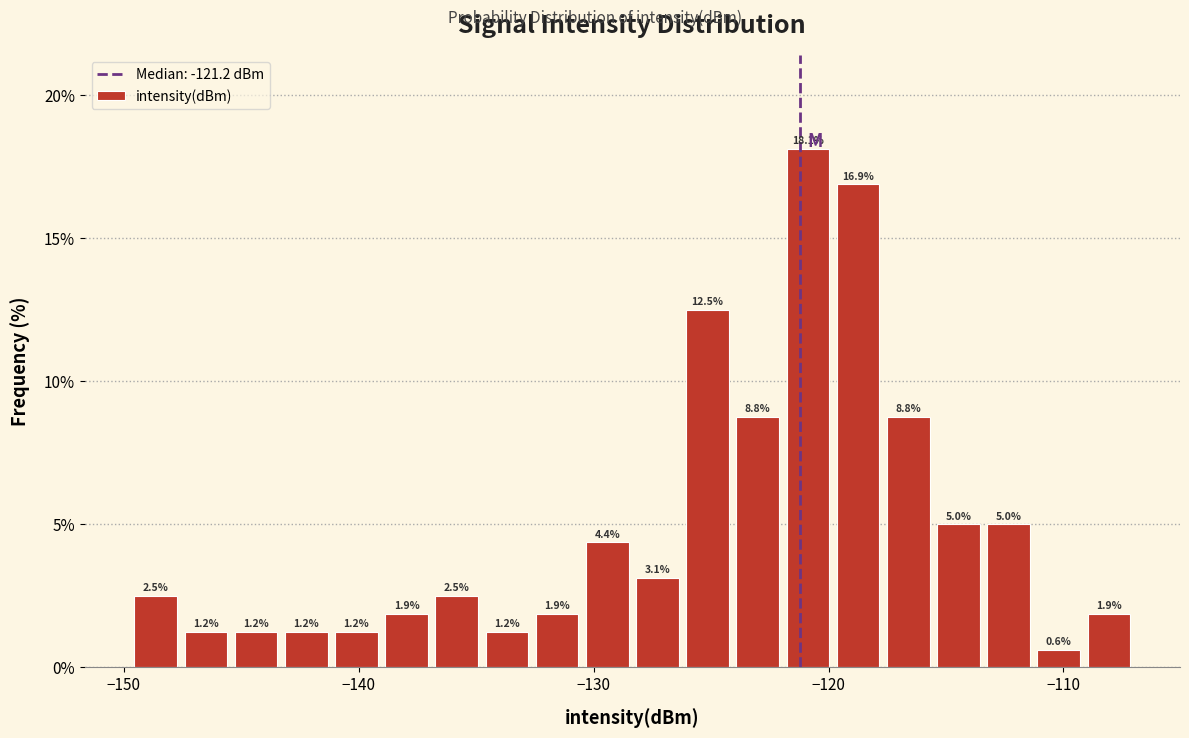

Read against the x-axis, roughly where is the centre of the tallest bar?

-121